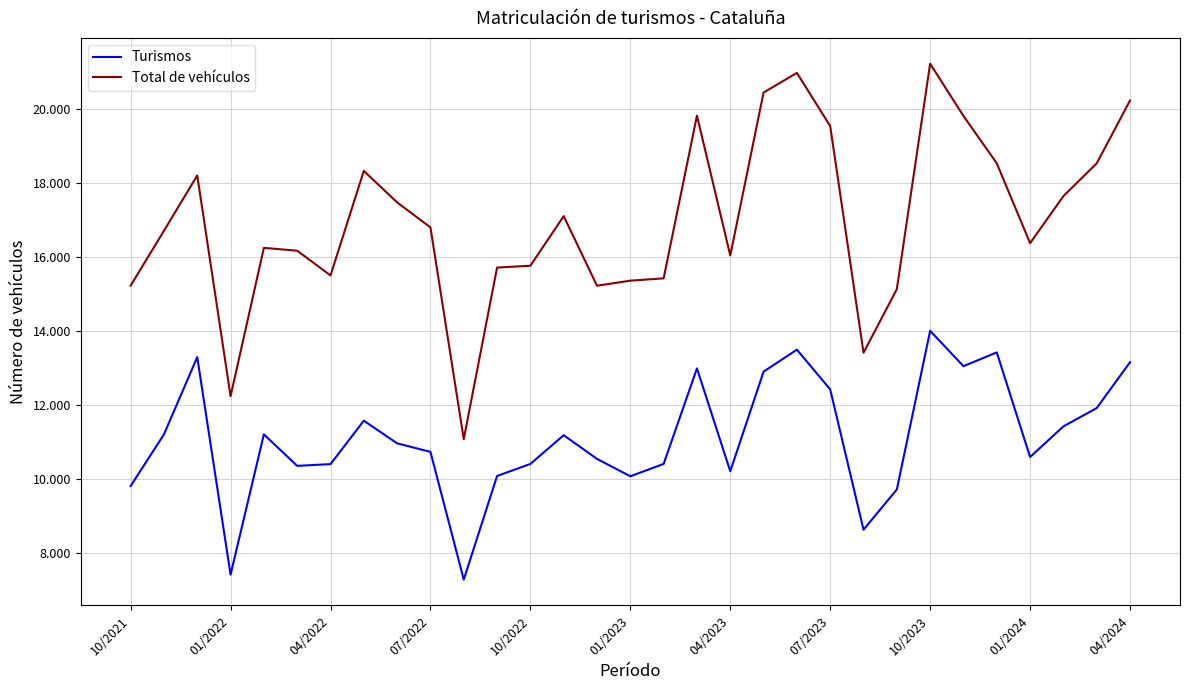

How many interior local valleys does the Turismos series have?

8